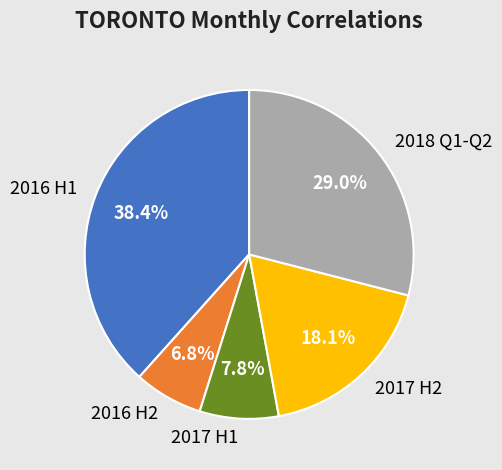

Combined, do 2018 Q1-Q2 and 2016 H2 account for over 50%?

No